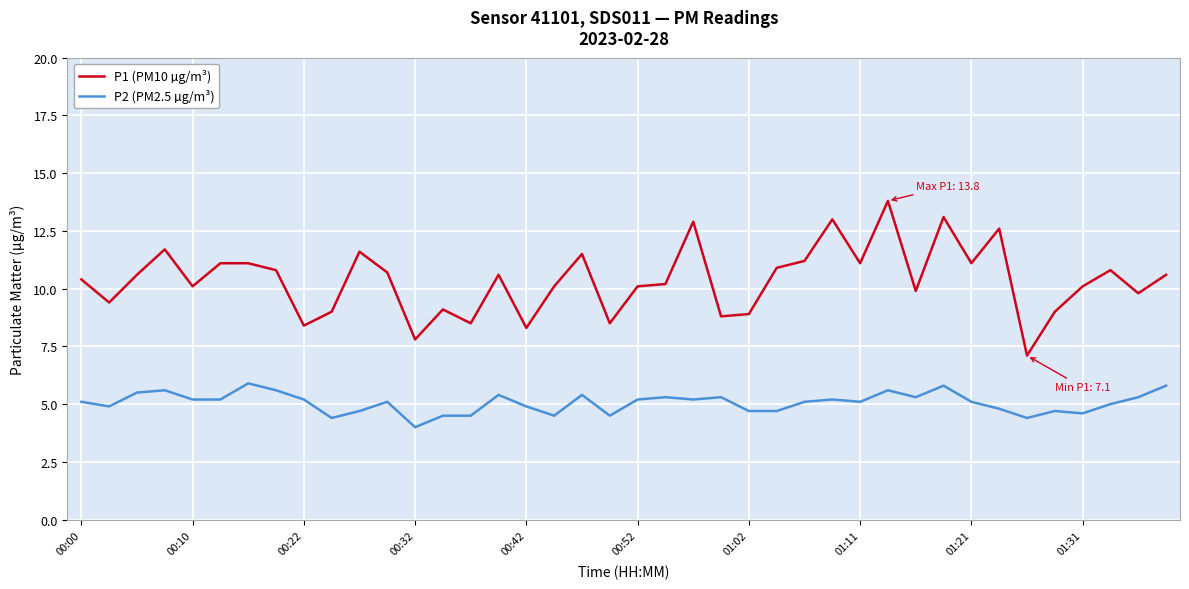

List the series in order of their overall mean, lowest first.

P2 (PM2.5 µg/m³), P1 (PM10 µg/m³)